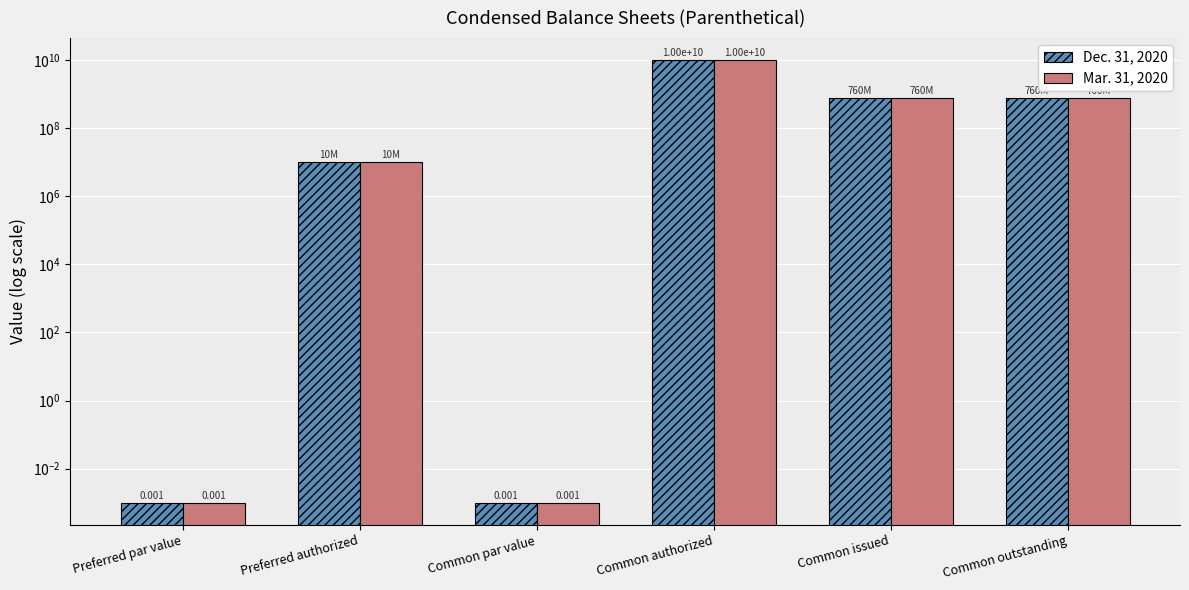

Is the value of Dec. 31, 2020 at Common issued greater than the value of Mar. 31, 2020 at Common issued?

No